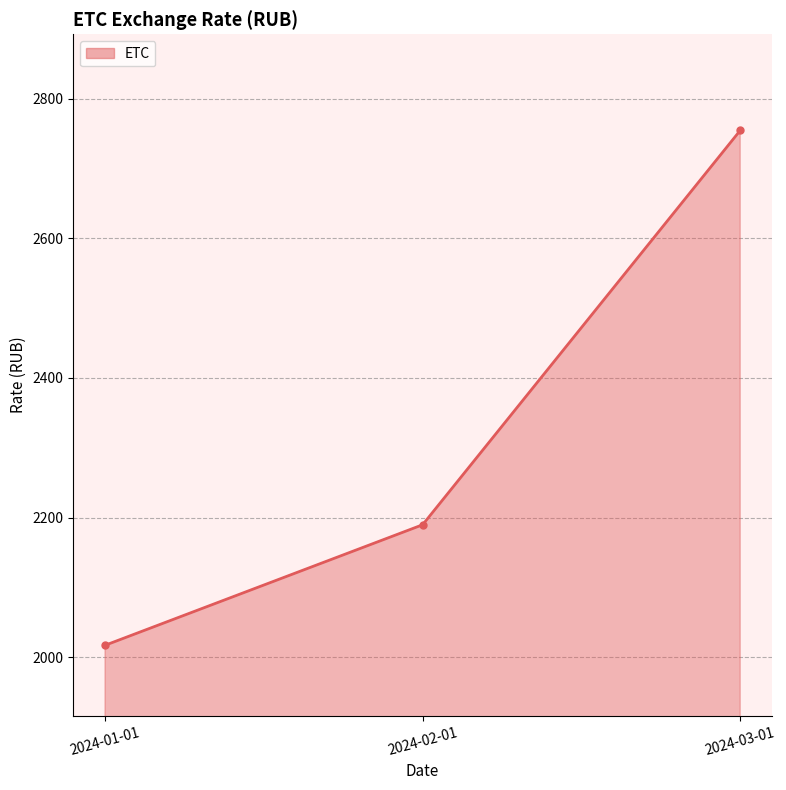

The chart shows a value of 2907.2 at 2024-02-01. True or false?

False